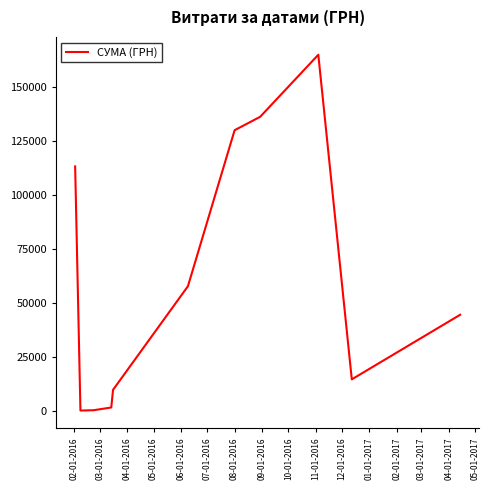

What is the maximum value shown in the chart?

165080.9